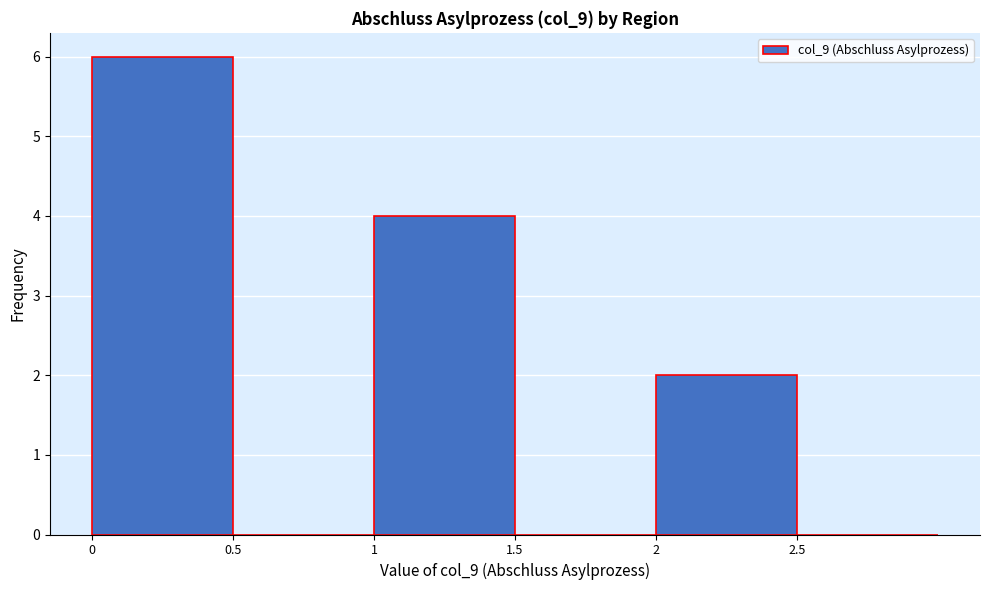

Reading left to right, list every bar in this chart as the range it spans on the x-axis followed by its height. The values are not printed on the chart, so give them approximately, as read against the axis.

0.0 to 0.5: 6
0.5 to 1.0: 0
1.0 to 1.5: 4
1.5 to 2.0: 0
2.0 to 2.5: 2
2.5 to 3.0: 0